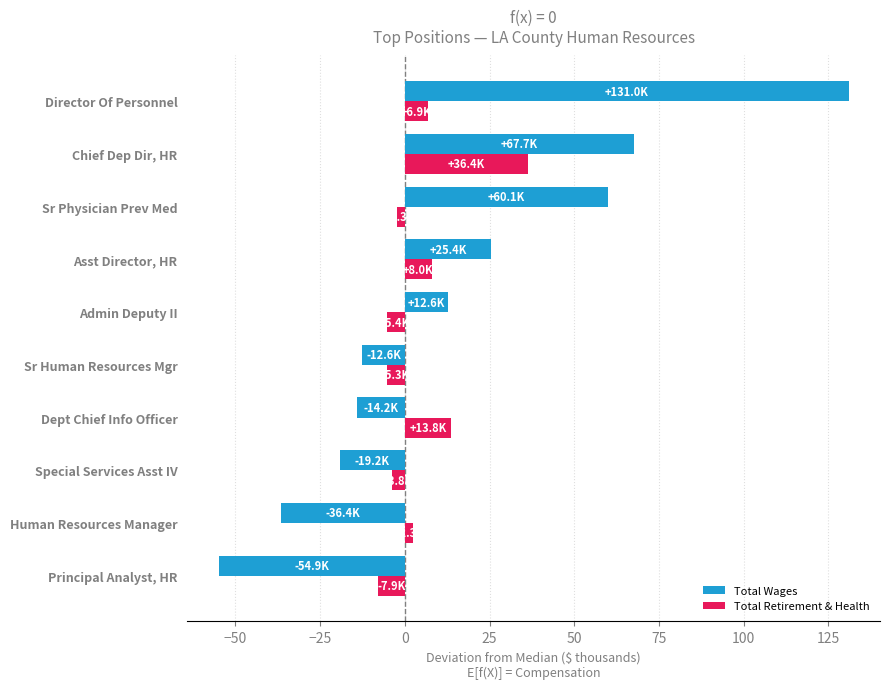

List the series in order of their peak value, lowest first.

Total Retirement & Health, Total Wages